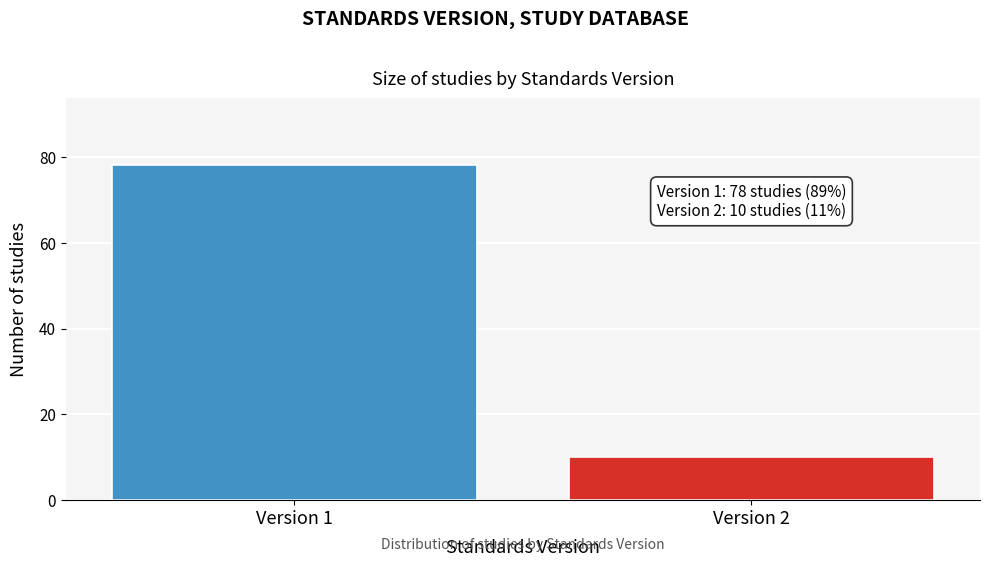

Reading left to right, transcribe all the data shown in this chart.

78	10